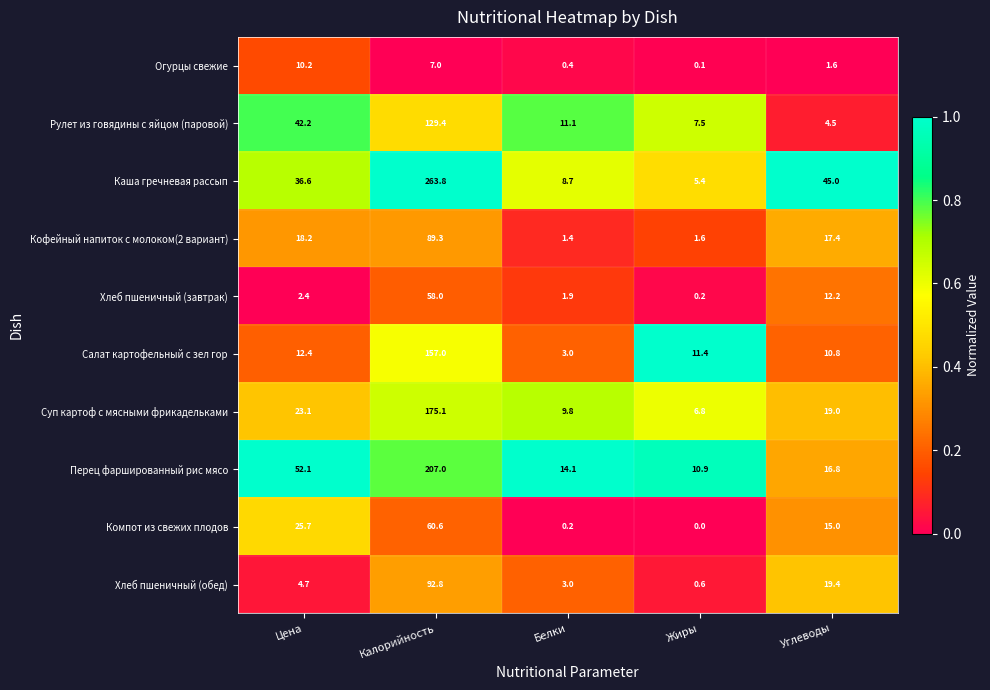

Between Цена and Углеводы, which series saw the biggest shift?

Рулет из говядины с яйцом (паровой)